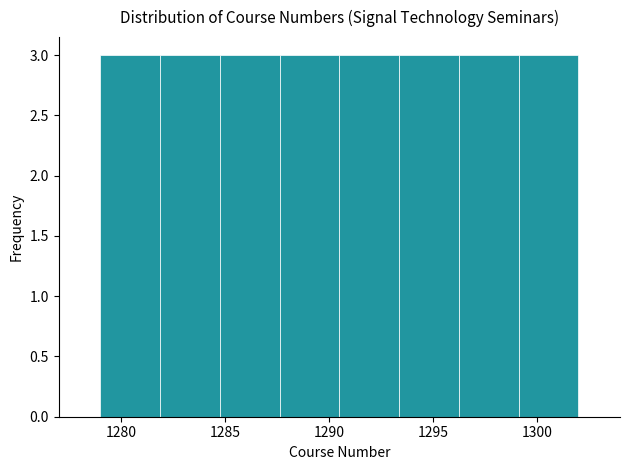

Reading left to right, transcribe this chart: for each bar, give the range it covers on the x-axis and its height. Neither the bar edges nor the heights are printed on the chart, so give them approximately, as read against the axes.

1279.0 to 1282.0: 3
1282.0 to 1285.0: 3
1285.0 to 1287.5: 3
1287.5 to 1290.5: 3
1290.5 to 1293.5: 3
1293.5 to 1296.5: 3
1296.5 to 1299.0: 3
1299.0 to 1302.0: 3